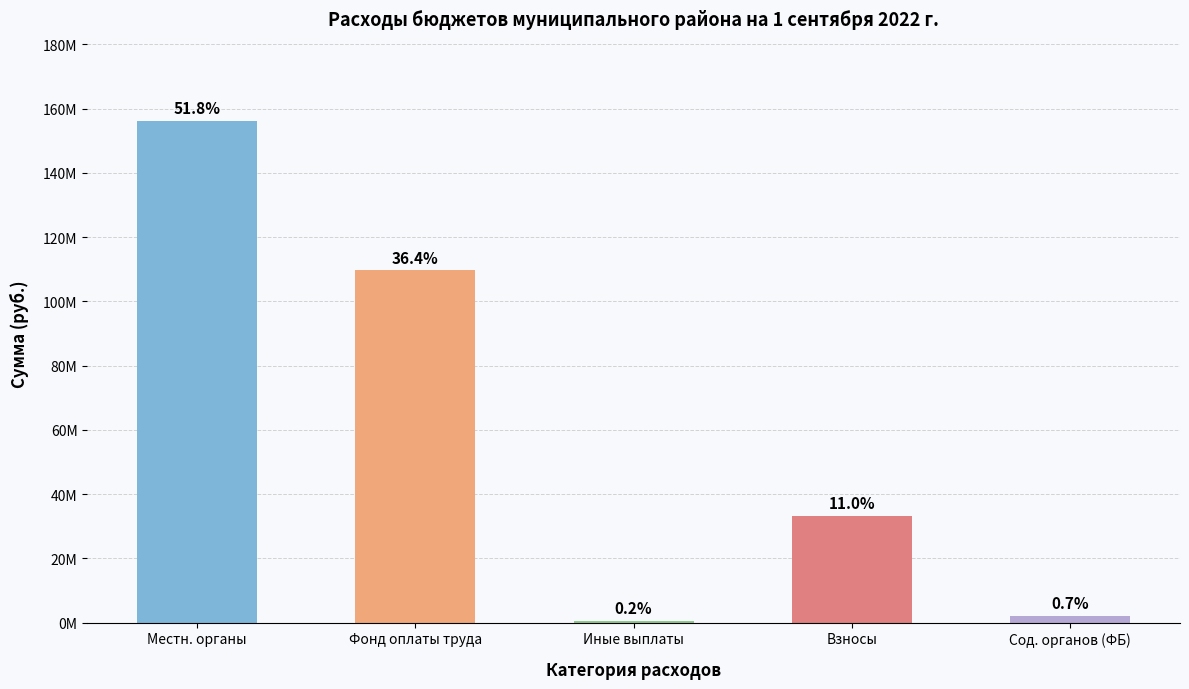

Is it true that the value at Фонд оплаты труда is 57662707.5?

False